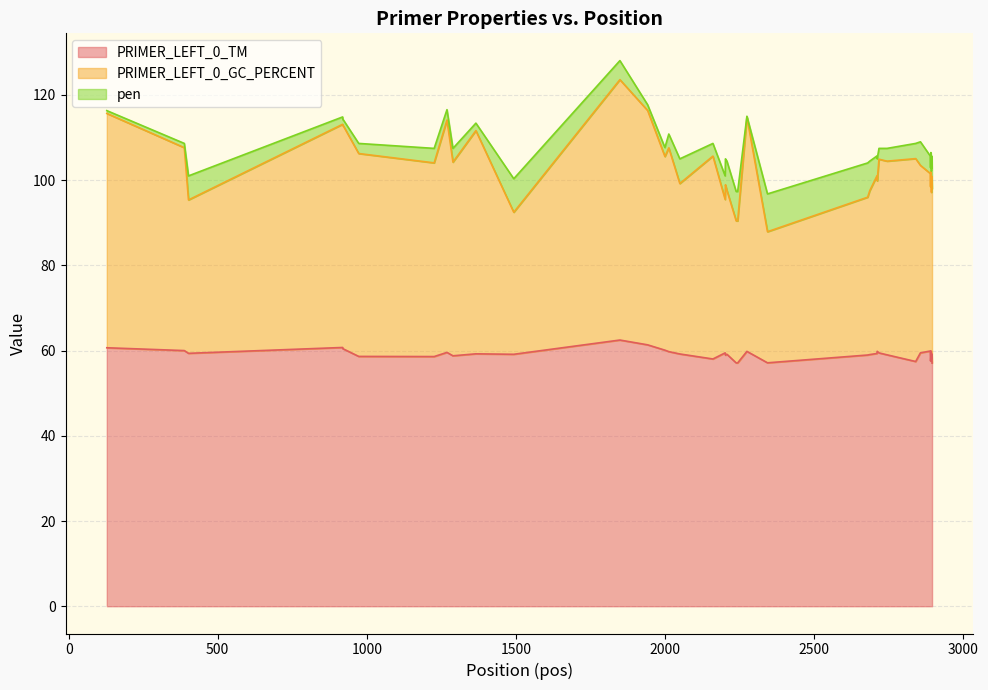

What are all the series names shown in the legend?

PRIMER_LEFT_0_TM, PRIMER_LEFT_0_GC_PERCENT, pen